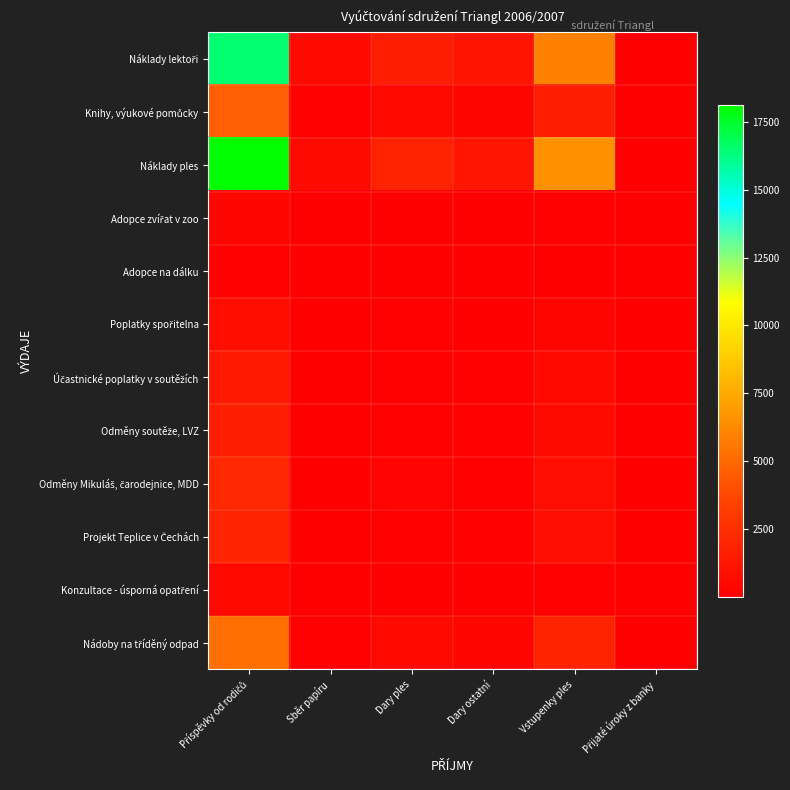

Count the number of data series in this chart.

12